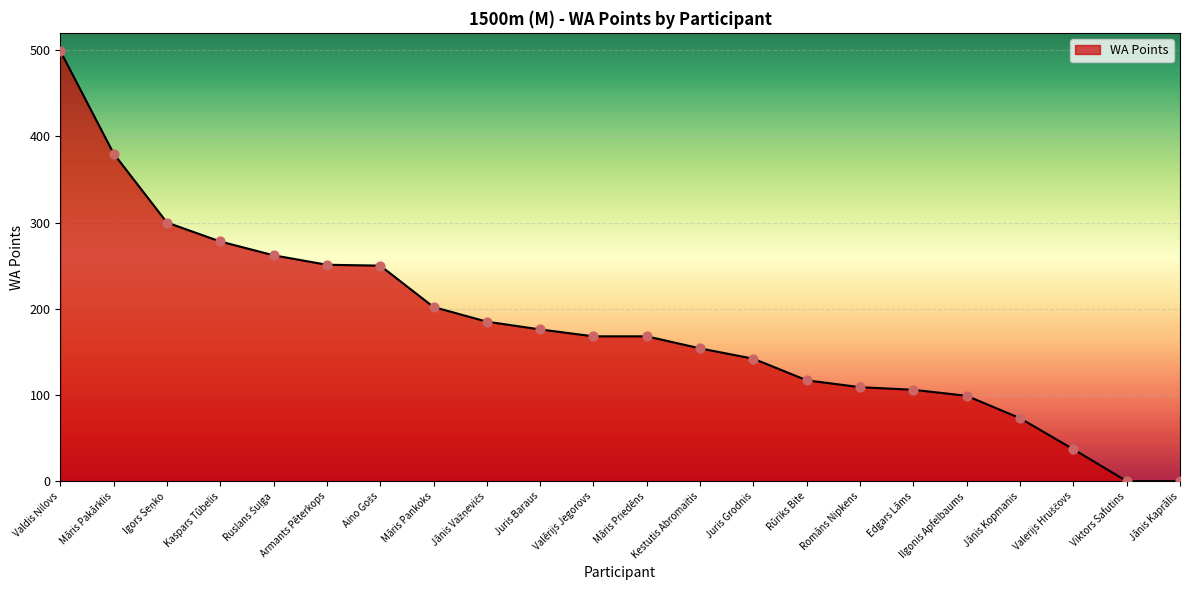

What is the change in value from Rūriks Bite to Ilgonis Apfelbaums?

-18